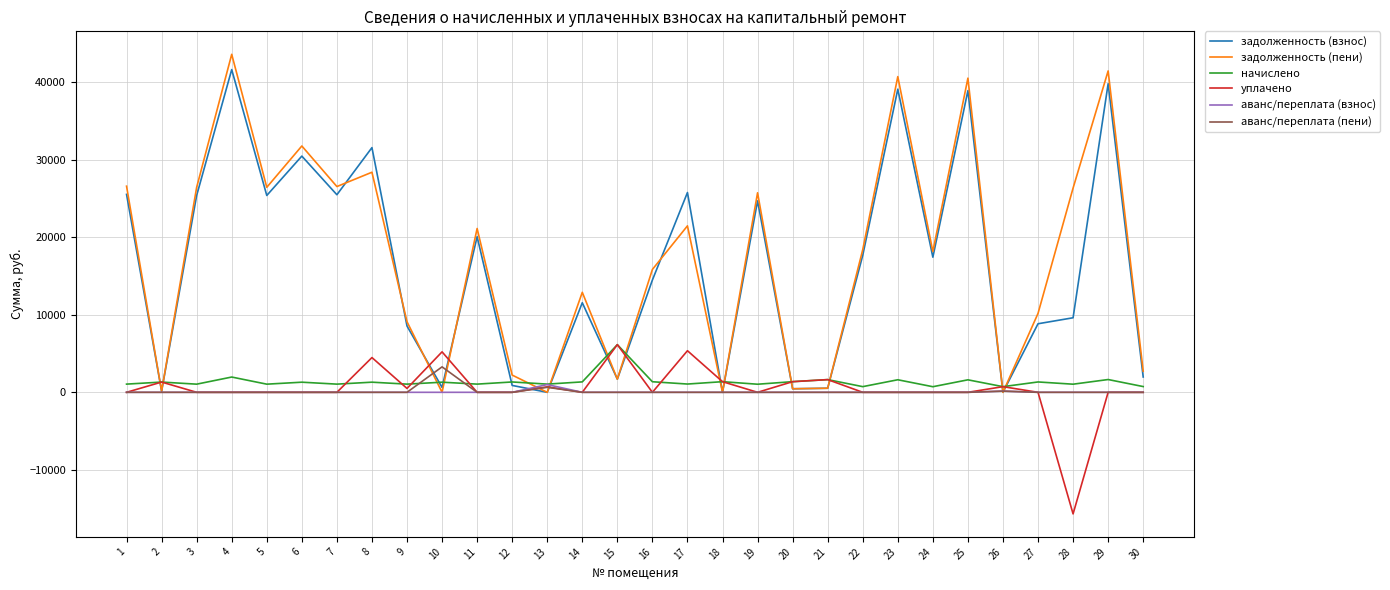

Does the chart have visible grid lines?

Yes